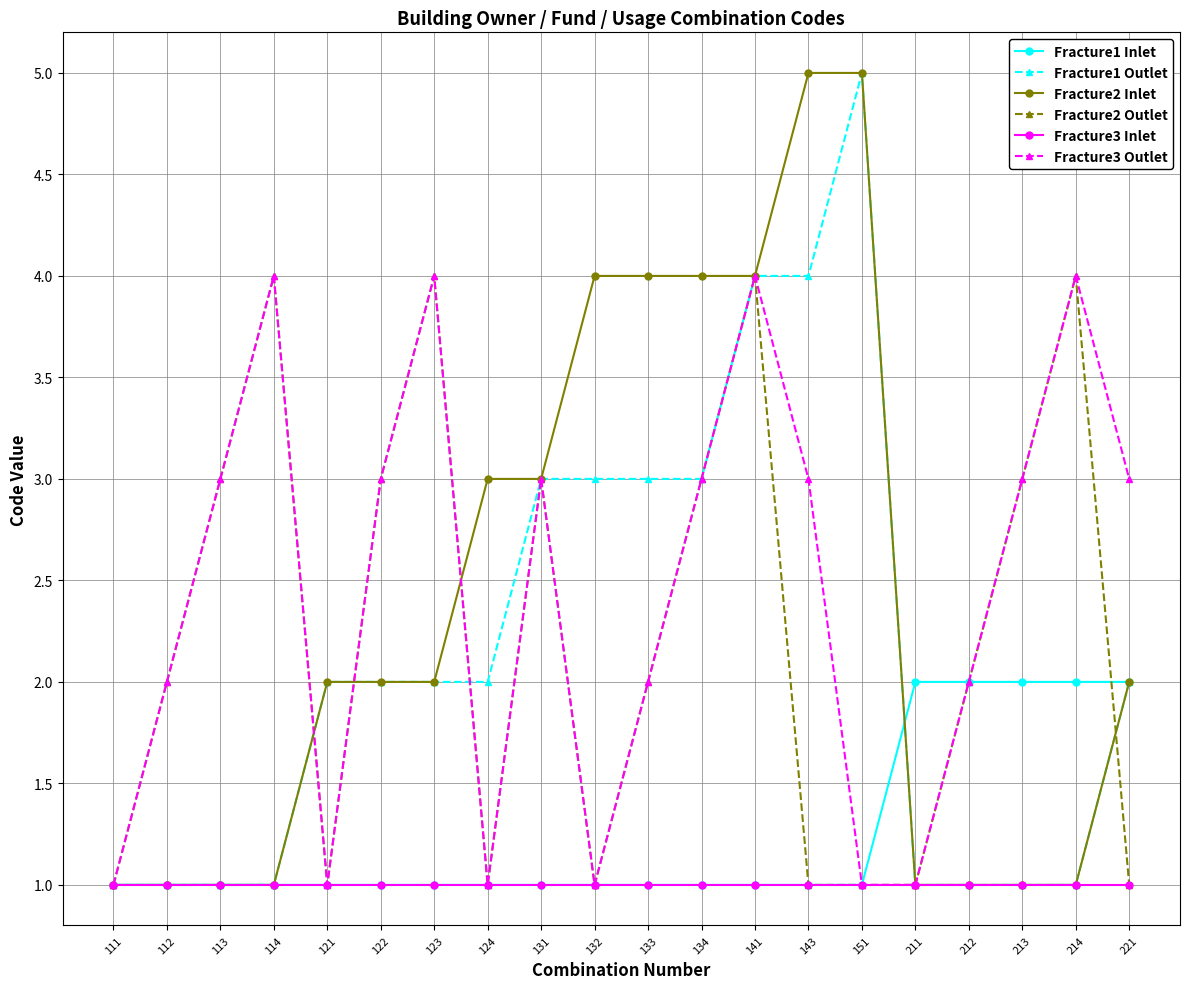

The Fracture2 Inlet series shows 2 at 211. True or false?

False